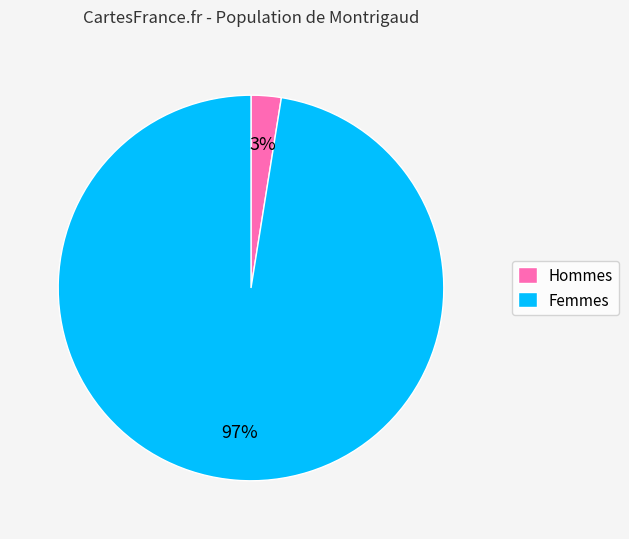

True or false: Femmes accounts for 97% of the total.

True